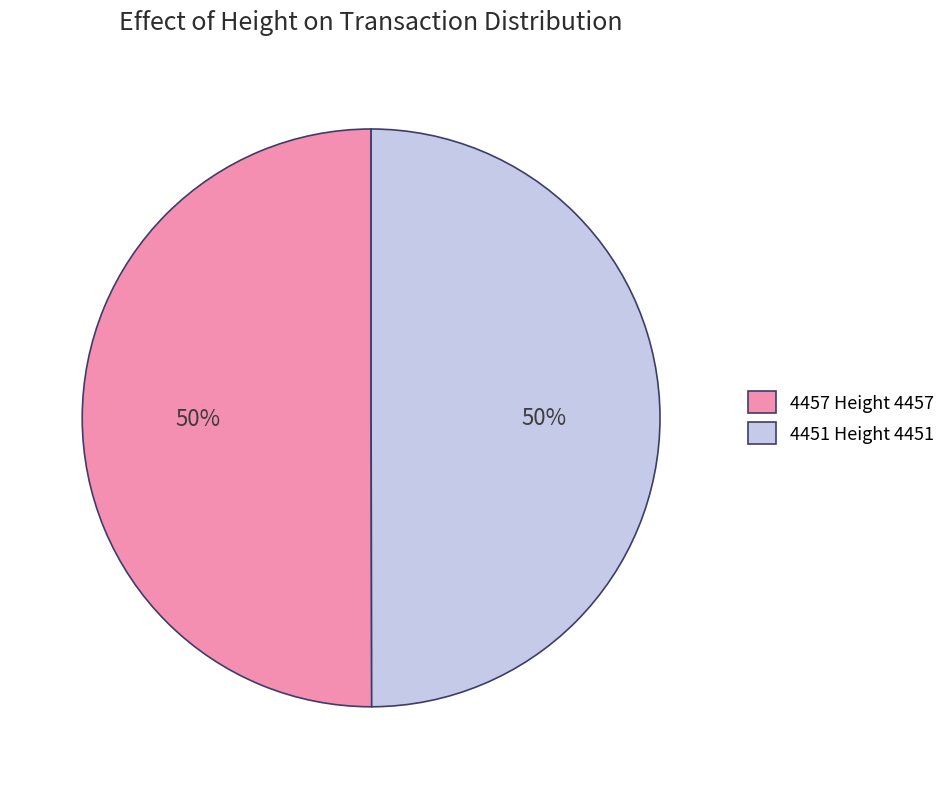

Approximately how many times larger is the value at 4457 Height 4457 compared to 4451 Height 4451?

1.0